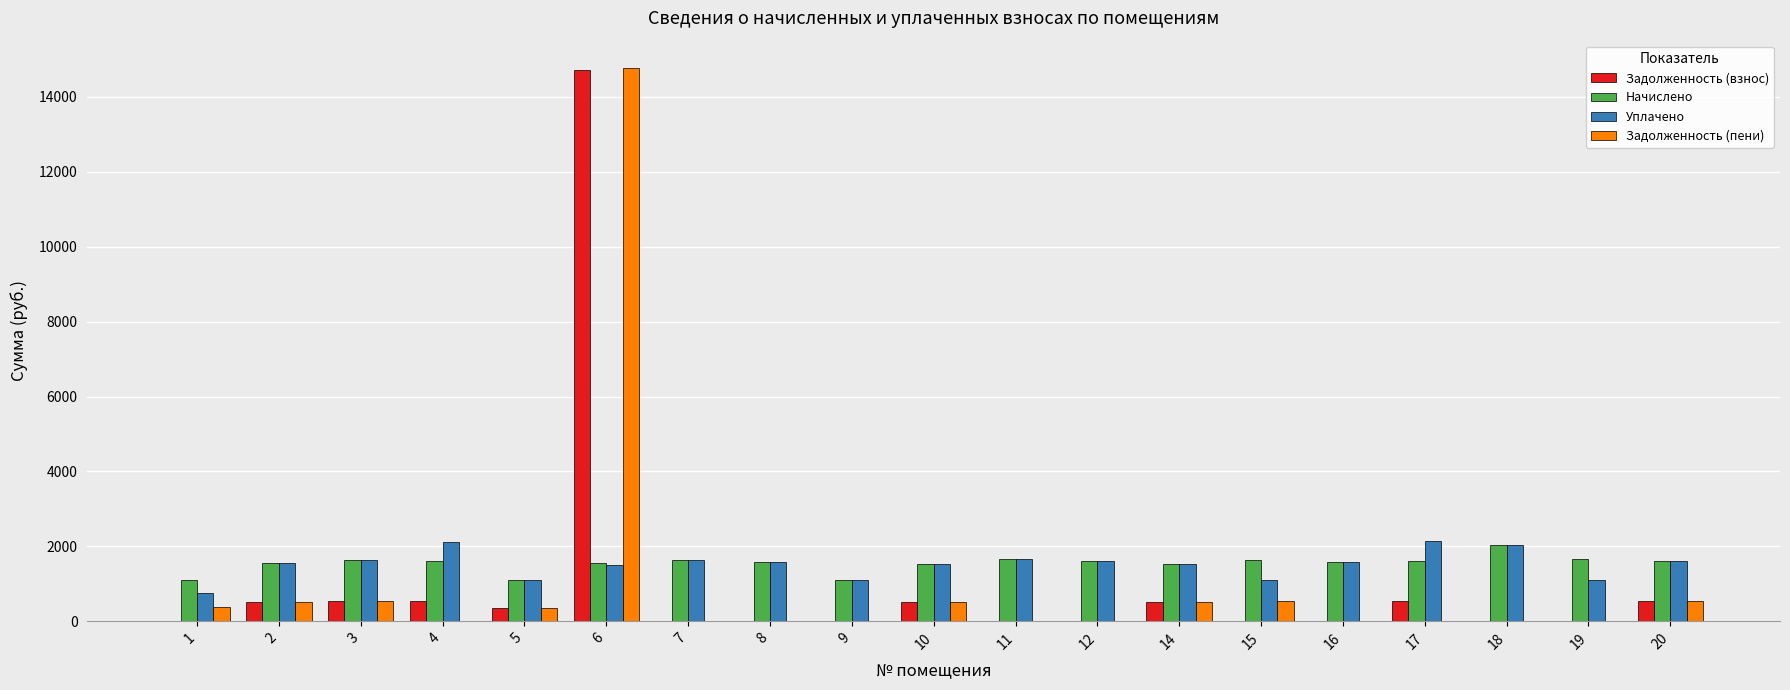

The value of Начислено at 16 is 1574.3. True or false?

True